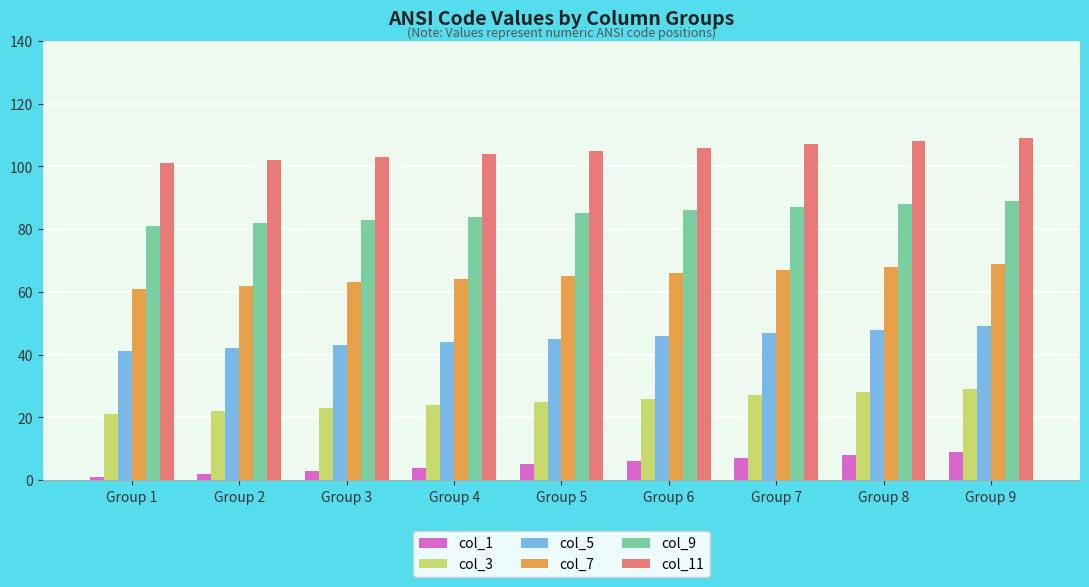

Is the value of col_5 at Group 1 greater than the value of col_3 at Group 9?

Yes